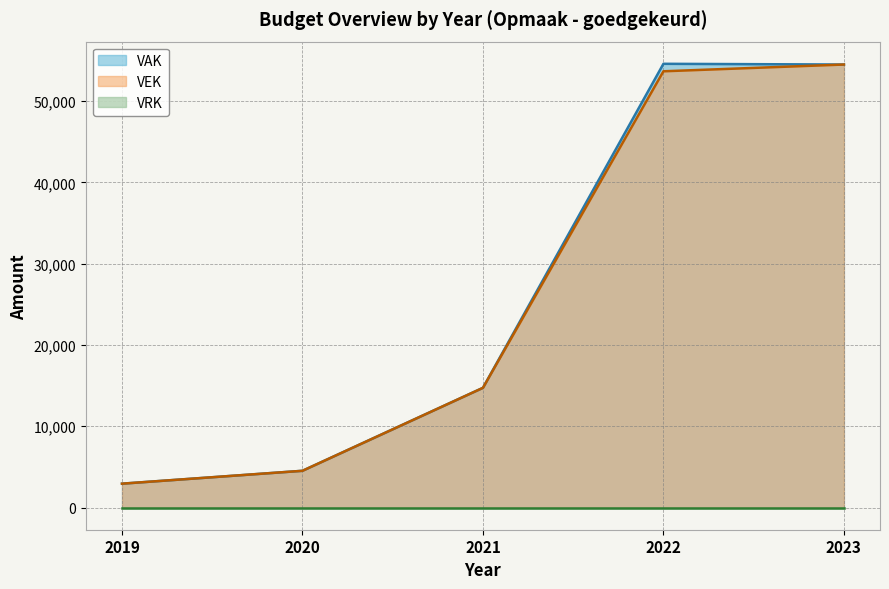

How many data points in VAK are above 14728?

2